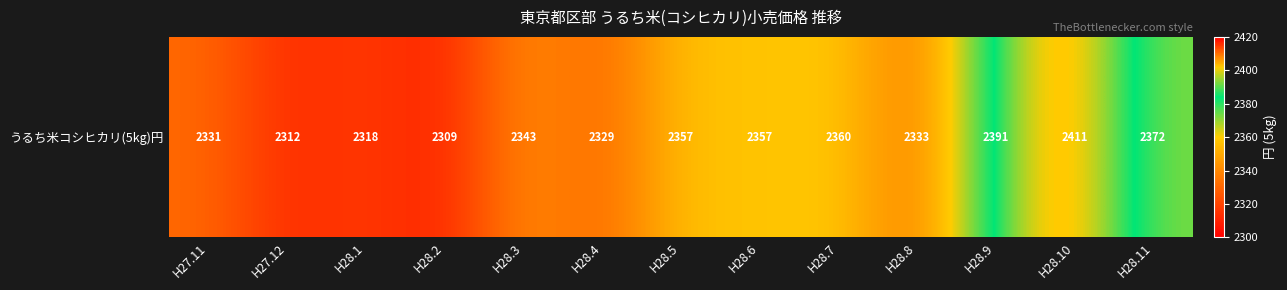

Reading left to right, what are all the values shown in this chart?

H27.11=2331	H27.12=2312	H28.1=2318	H28.2=2309	H28.3=2343	H28.4=2329	H28.5=2357	H28.6=2357	H28.7=2360	H28.8=2333	H28.9=2391	H28.10=2411	H28.11=2372